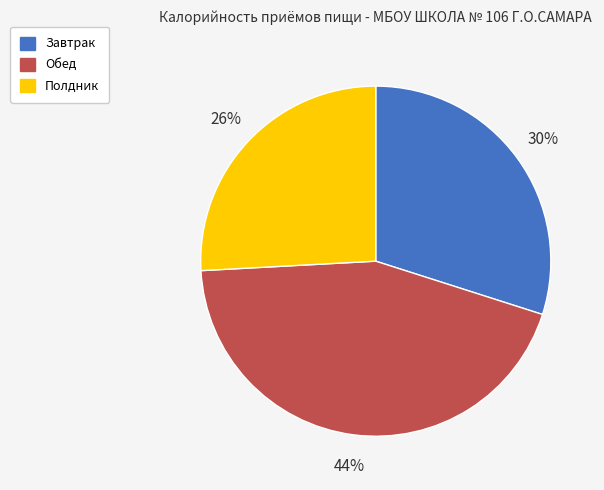

To the nearest percent, what is the combined percentage of Полдник and Обед?

70%